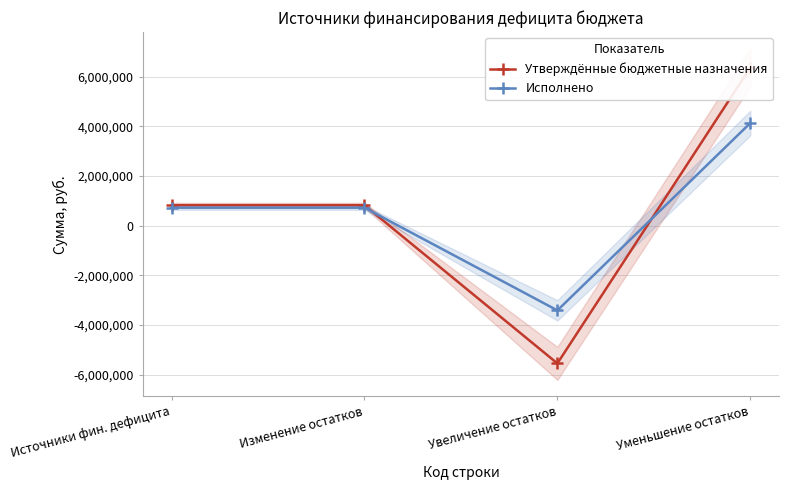

Which series has the widest spread of values?

Утверждённые бюджетные назначения